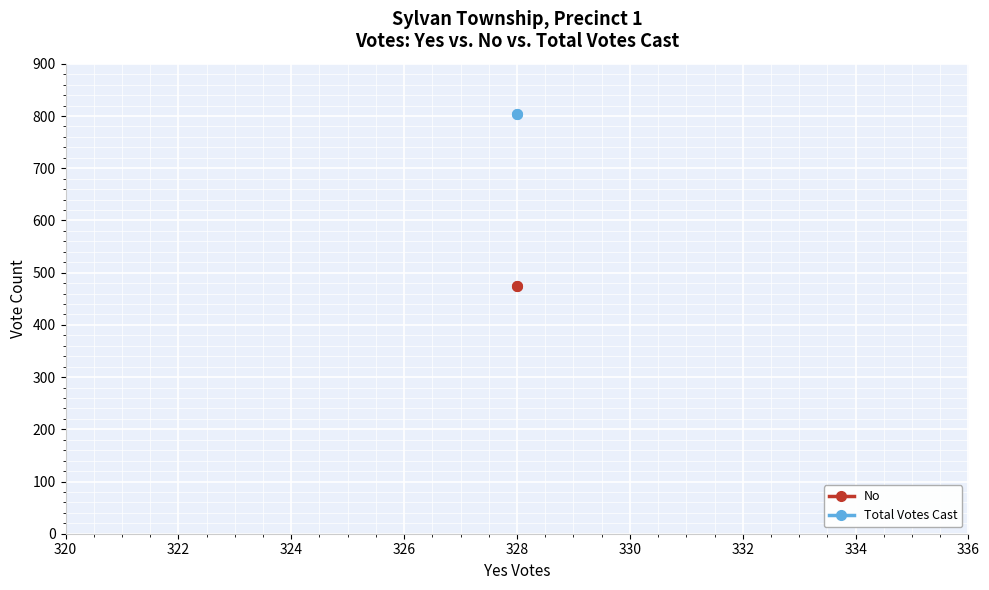

Which series has the largest total across all categories?

Total Votes Cast